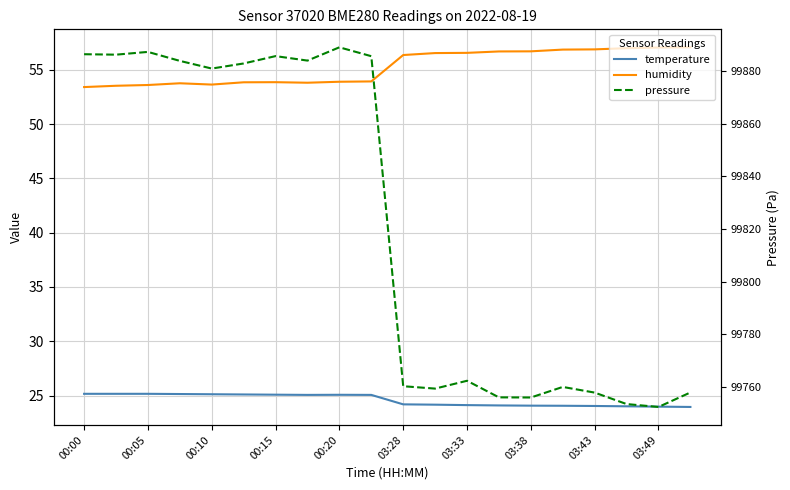

At how many categories does at least one series exceed 63651?

20